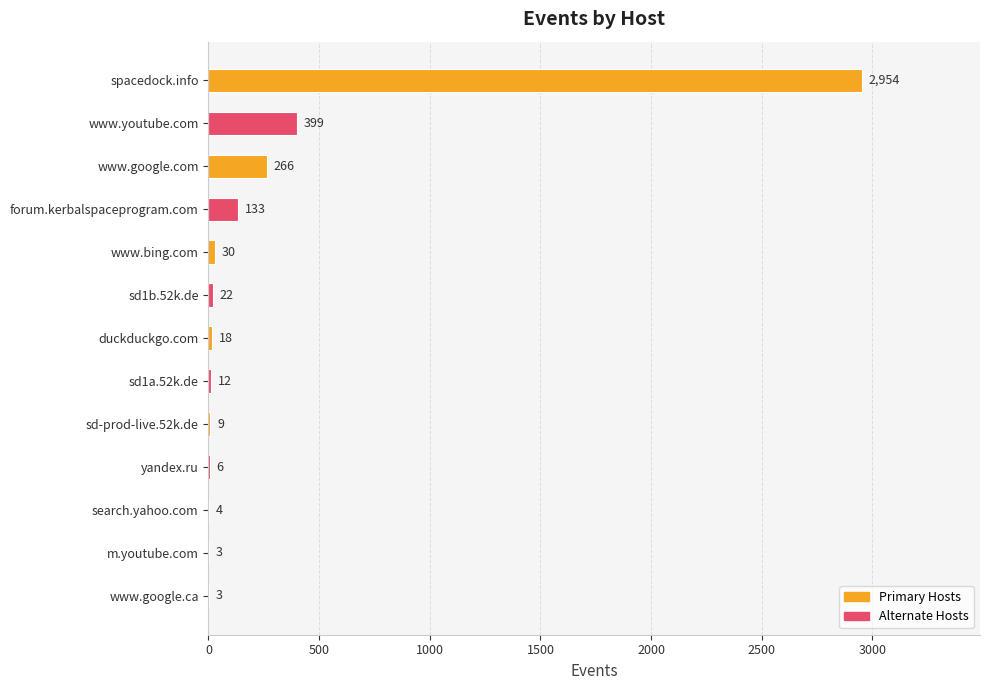

Does the chart contain stacked bars?

No